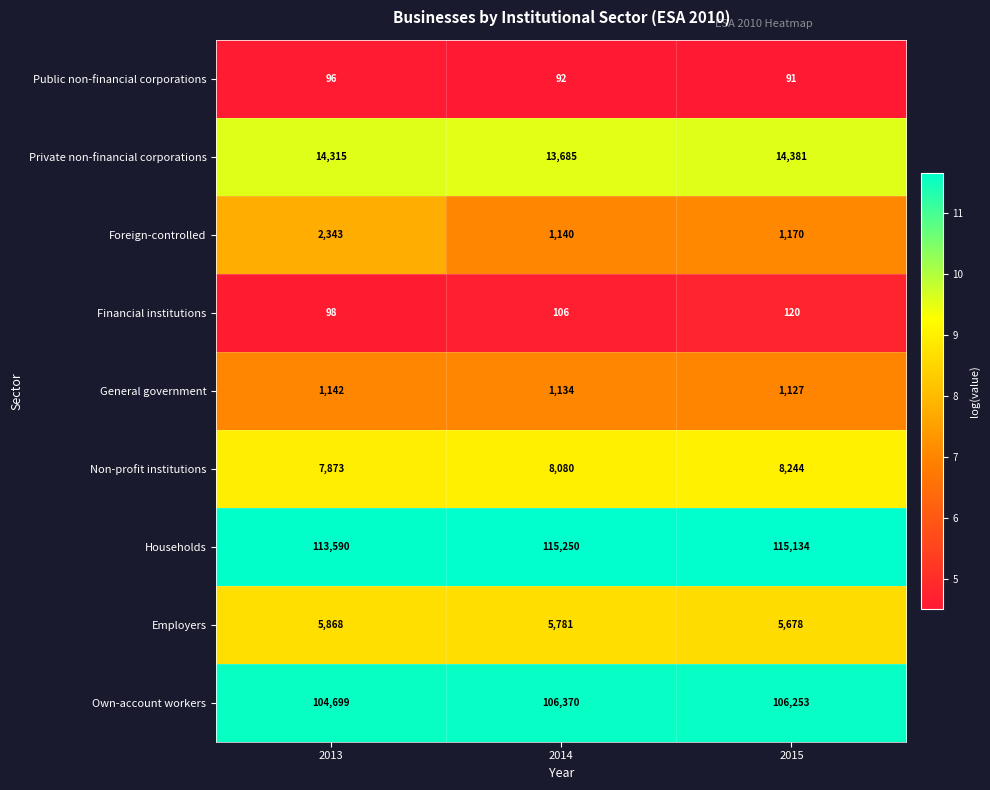

What is the sum of all Foreign-controlled values?

4653